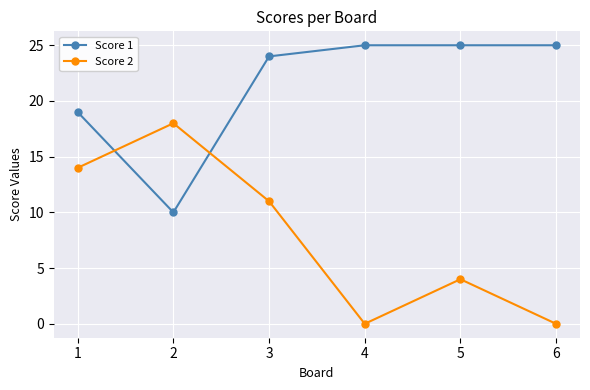

True or false: Score 2 and Score 1 intersect in this chart.

True